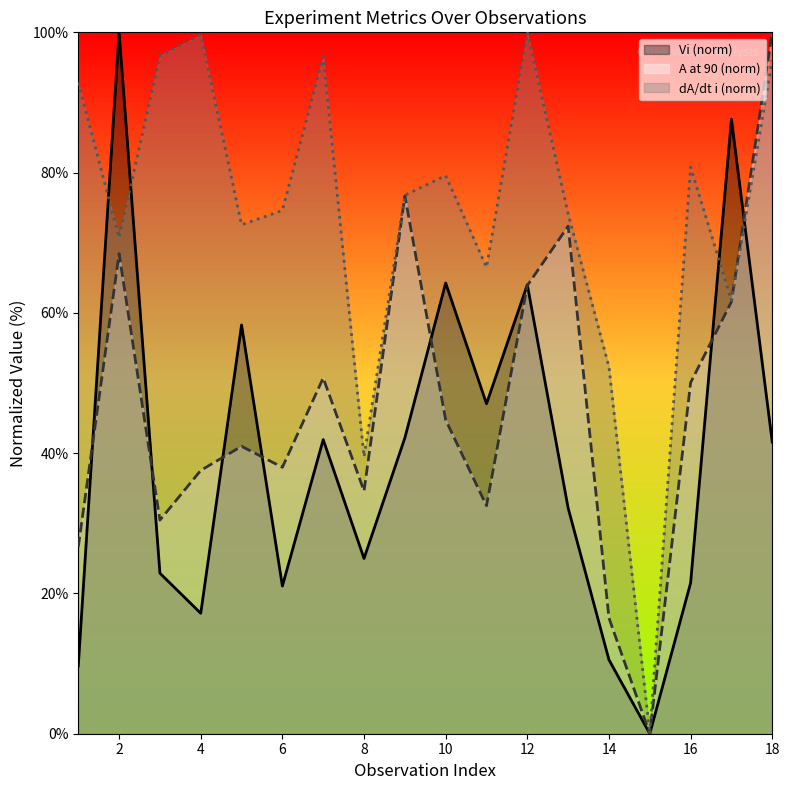

Reading left to right, transcribe all the data shown in this chart.

Vi: 9.7	100.0	22.9	17.2	58.3	21.1	41.9	25.0	42.2	64.3	47.0	64.0	32.2	10.5	0.0	21.5	87.6	41.6
A at 90: 26.6	68.4	30.5	37.5	41.0	38.0	50.7	34.6	76.7	44.7	32.5	63.9	72.4	16.5	0.0	50.1	61.6	100.0
dA/dt i: 92.8	70.7	96.7	99.7	72.6	74.6	96.5	39.5	76.8	79.6	66.5	100.0	74.1	52.3	0.0	80.8	61.8	96.1